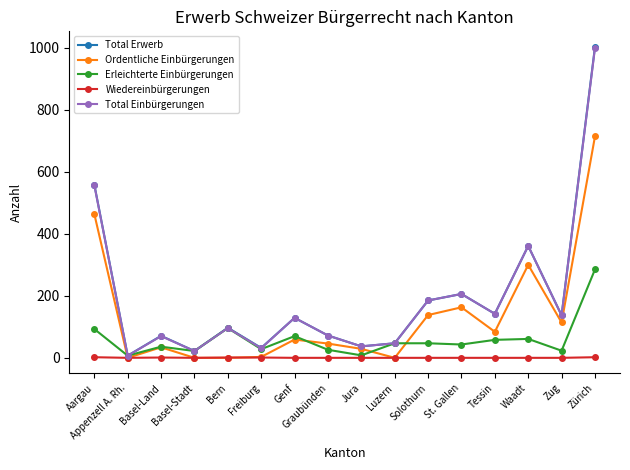

At which category is the sum across all series the highest?

Zürich